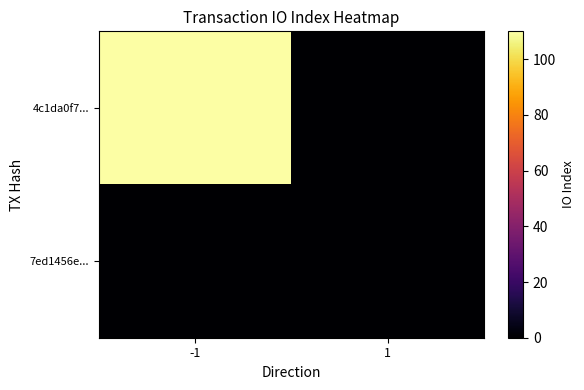

Which series changed the most between -1 and 1?

4c1da0f7...